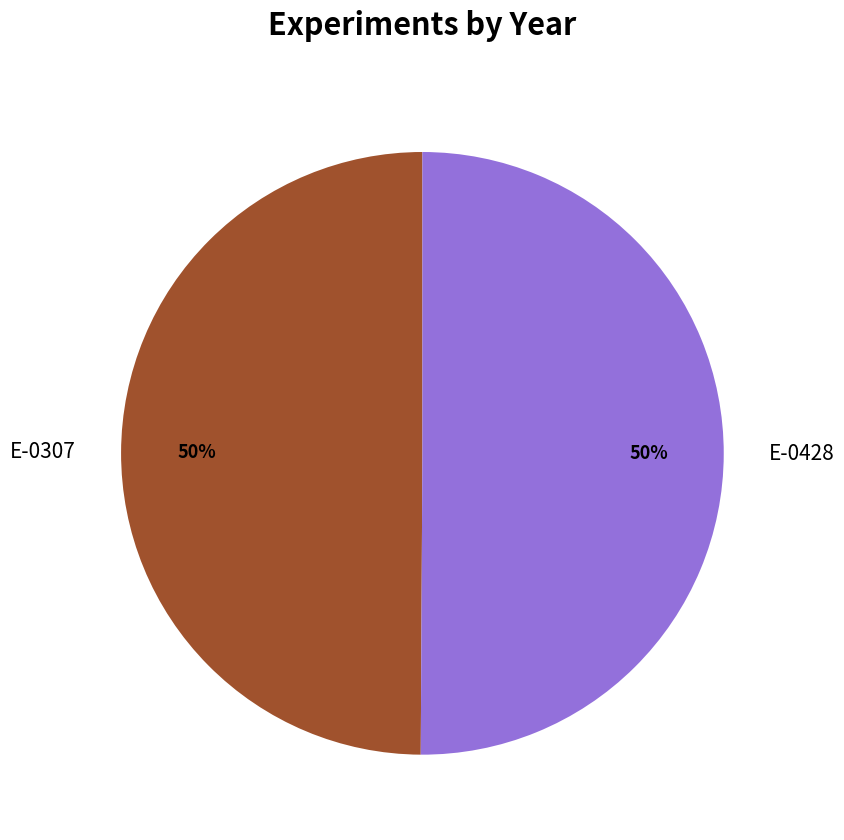

To the nearest percent, what is the combined percentage of E-0428 and E-0307?

100%